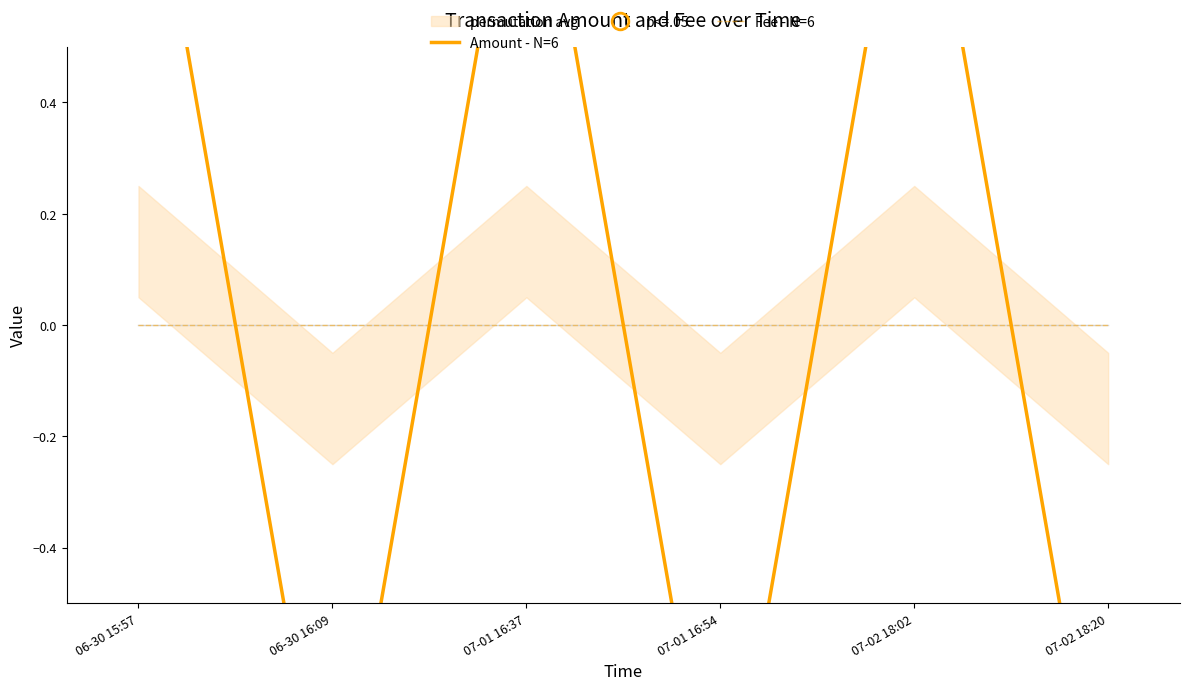

Is it true that Fee - N=6 equals 0.0 at 07-01 16:54?

True